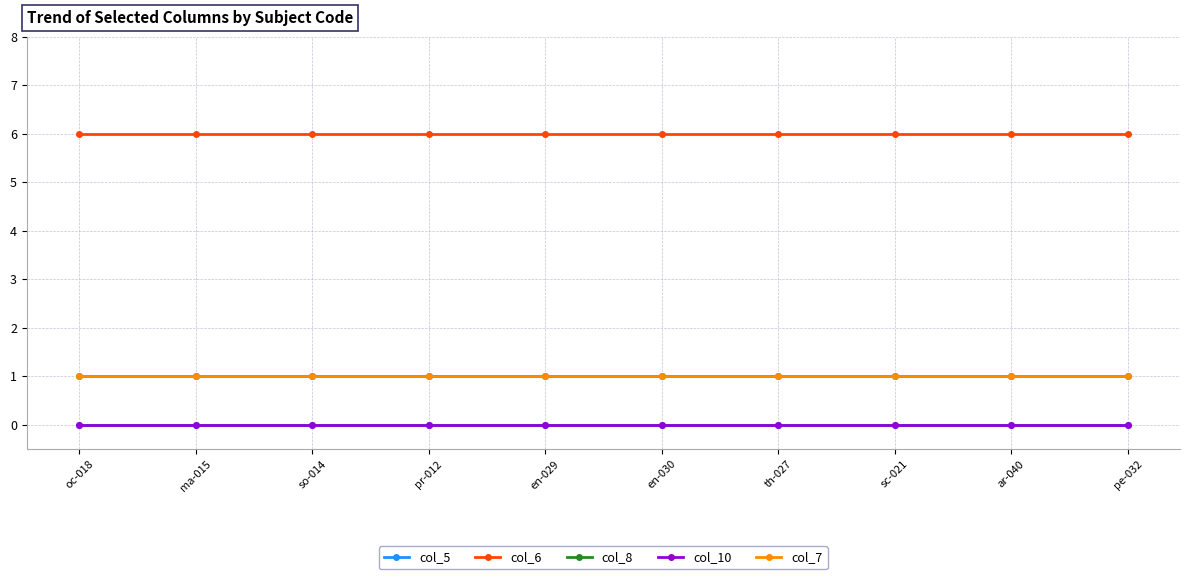

At which category is the sum across all series the highest?

oc-018